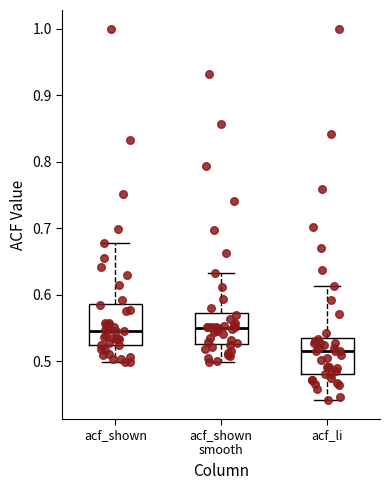

Reading left to right, read every box against the y-axis: the position of its median line, the range the box covers, and the ends of its whiskers. The values are not printed on the chart, so give them approximately, as read against the axis.

acf_shown: median 0.55, box 0.52 to 0.59, whiskers 0.50 to 0.68
acf_shown smooth: median 0.55, box 0.53 to 0.57, whiskers 0.50 to 0.63
acf_li: median 0.52, box 0.48 to 0.54, whiskers 0.44 to 0.61